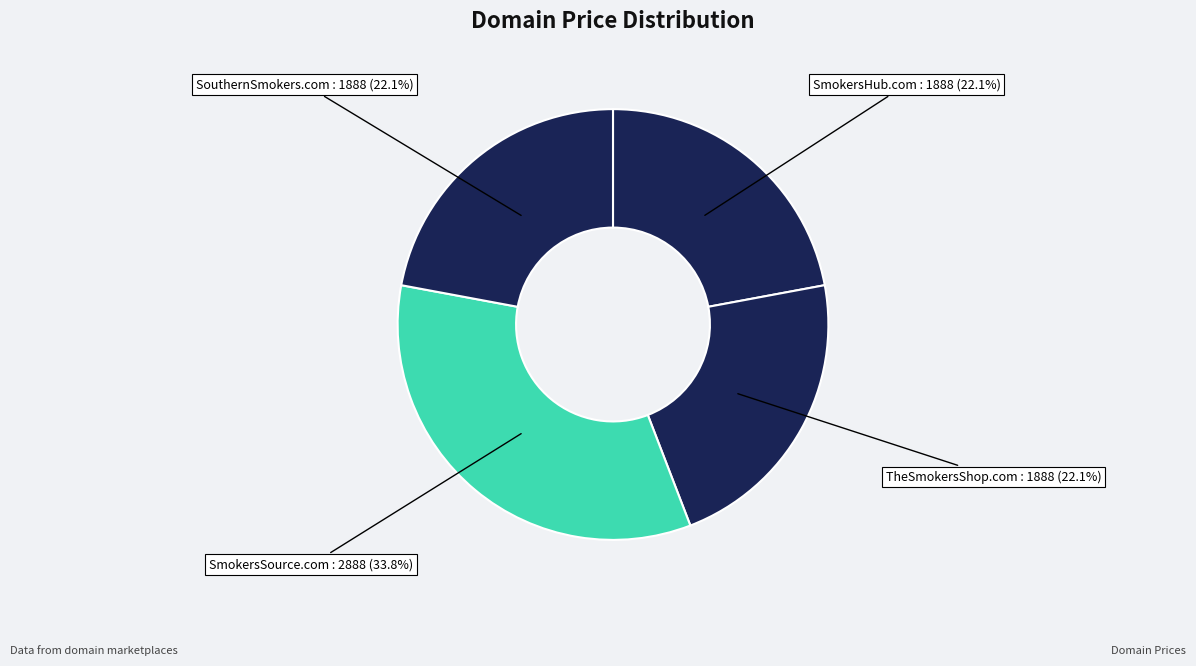

Approximately how many times larger is the value at TheSmokersShop.com : 1888 (22.1%) compared to SmokersHub.com : 1888 (22.1%)?

1.0